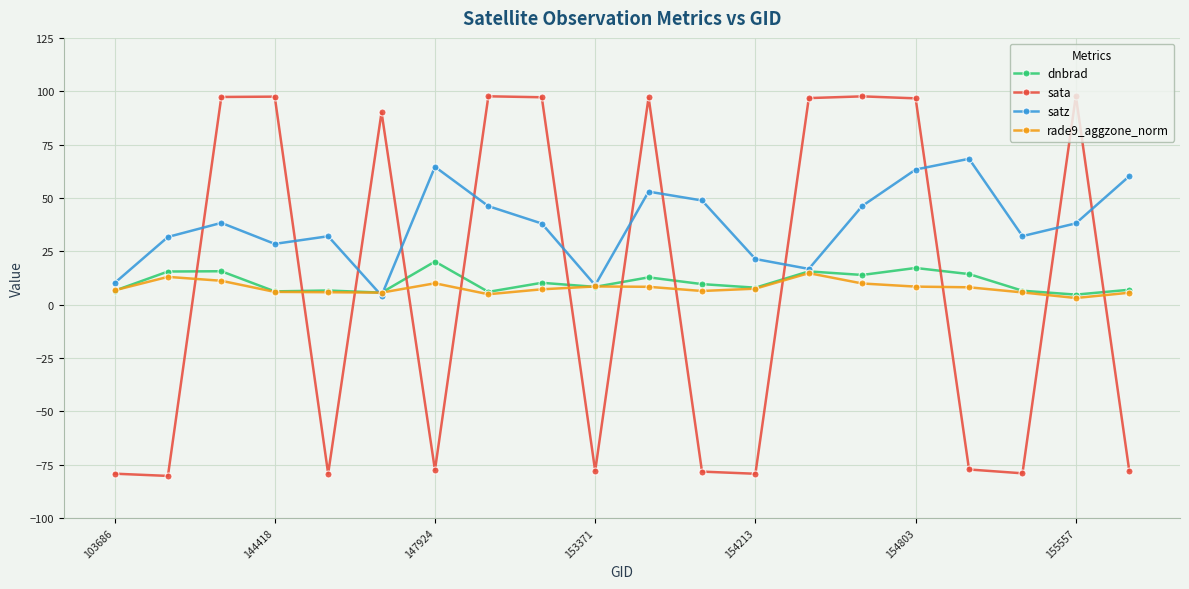

List the series in order of their peak value, highest first.

sata, satz, dnbrad, rade9_aggzone_norm